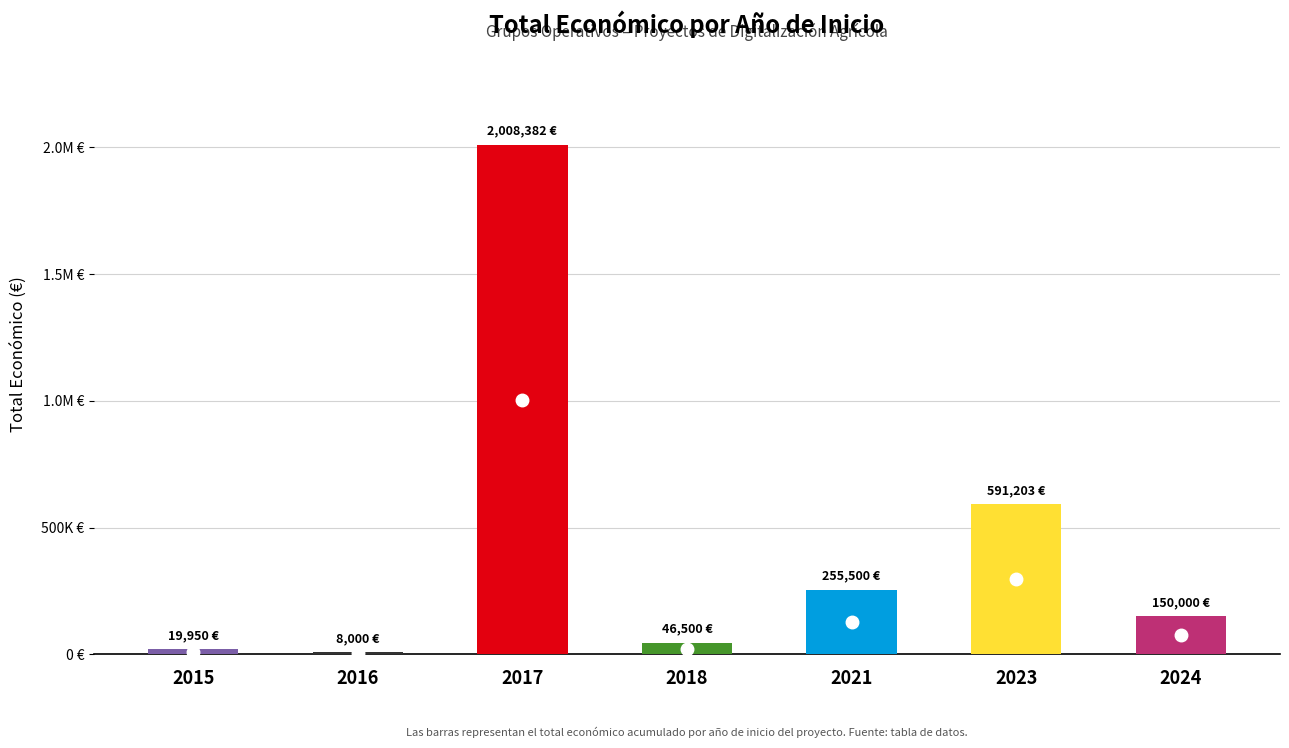

Read the value at 2024, to the nearest 50.

150000